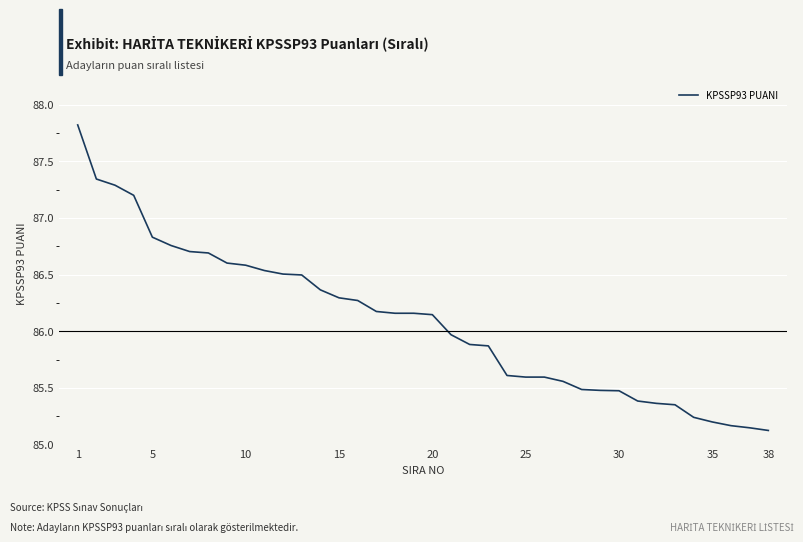

What is the maximum value shown in the chart?

87.8